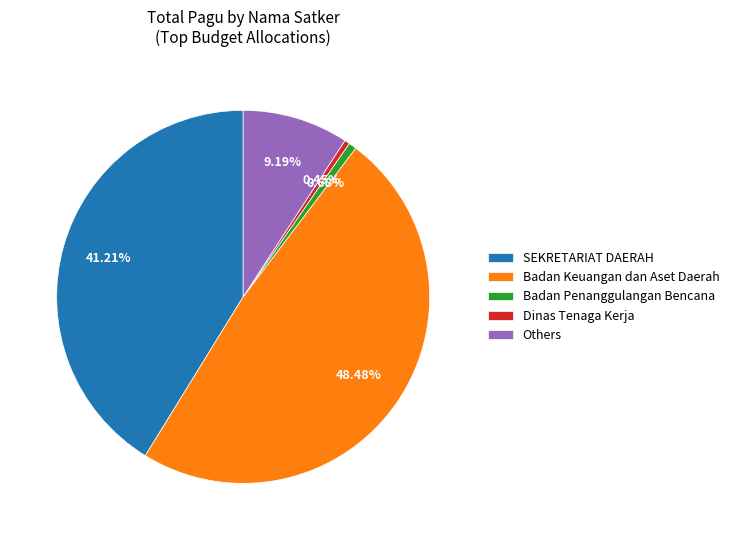

Which has a higher value, Dinas Tenaga Kerja or Badan Keuangan dan Aset Daerah?

Badan Keuangan dan Aset Daerah